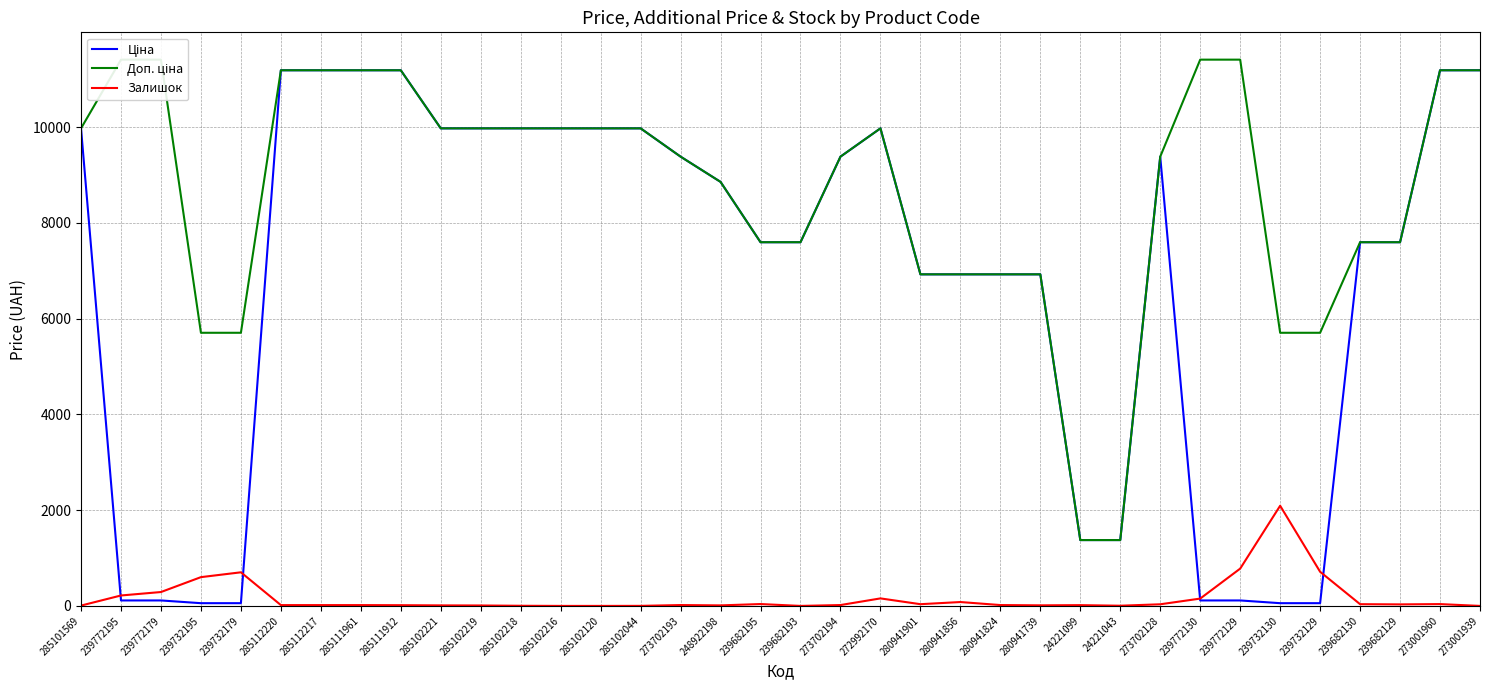

What is the value of the Доп. ціна point at the 23rd from the left?

6925.7